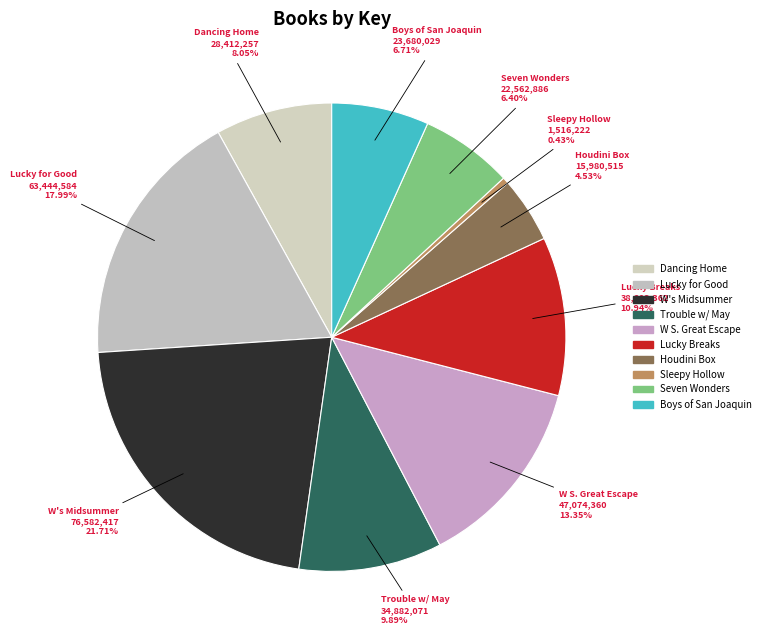

Does W S. Great Escape account for over 50% of the chart?

No